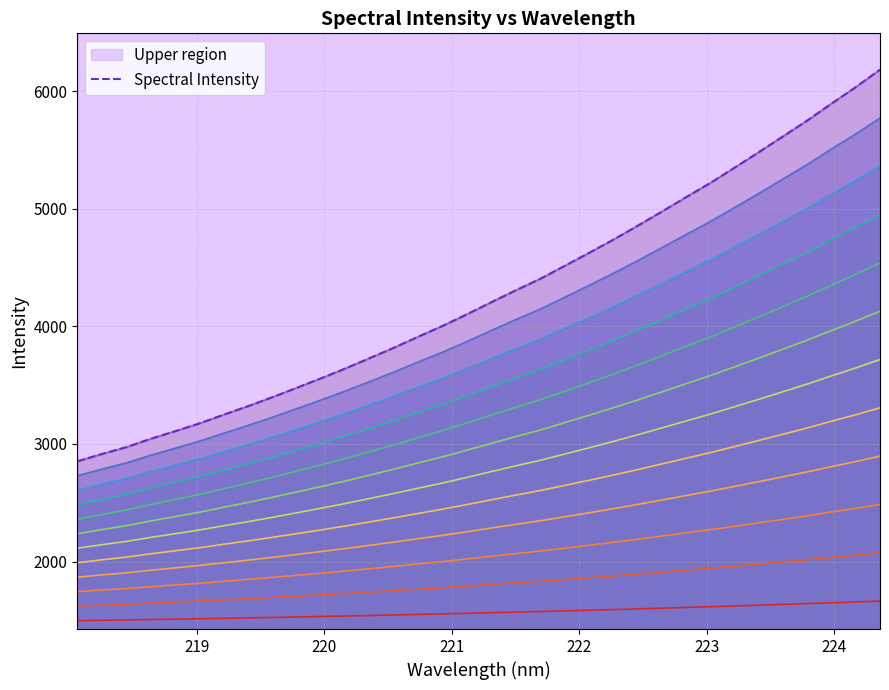

What is the value of the 20th point from the left?

4401.4